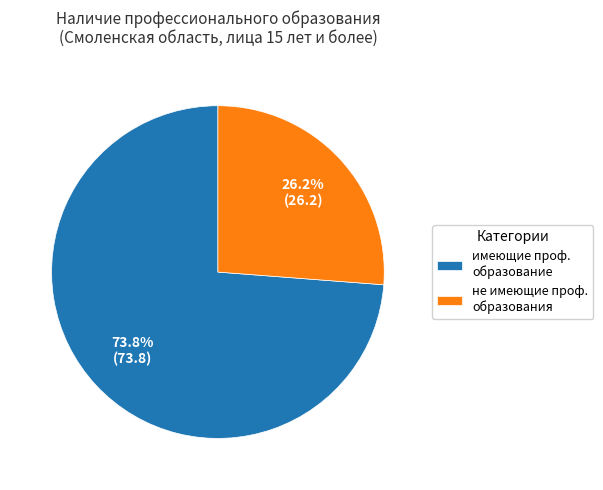

To the nearest percent, what is the average slice percentage?

50%